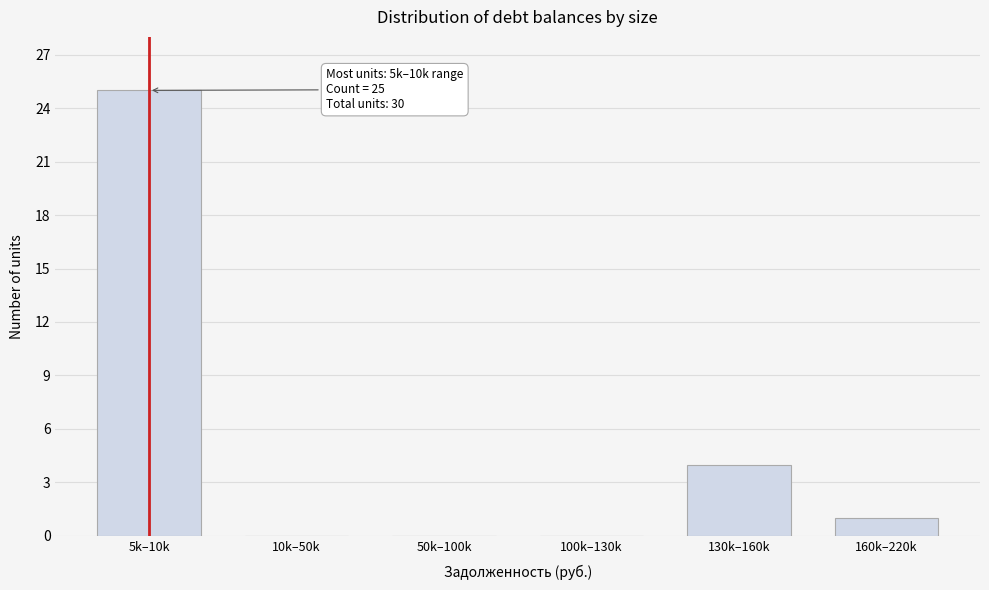

Reading left to right, transcribe all the data shown in this chart.

5k–10k=25	10k–50k=0	50k–100k=0	100k–130k=0	130k–160k=4	160k–220k=1